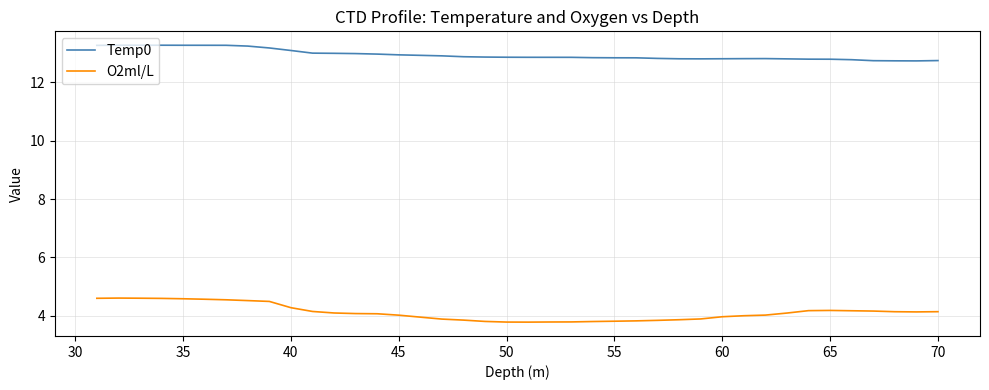

Which series has the largest total across all categories?

Temp0